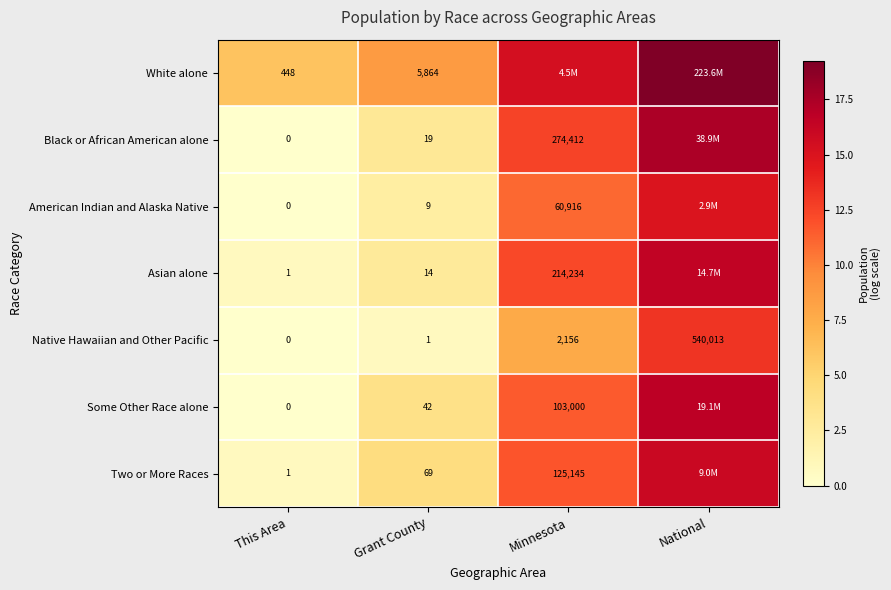

List the labels in order of Native Hawaiian and Other Pacific value, largest first.

National, Minnesota, Grant County, This Area